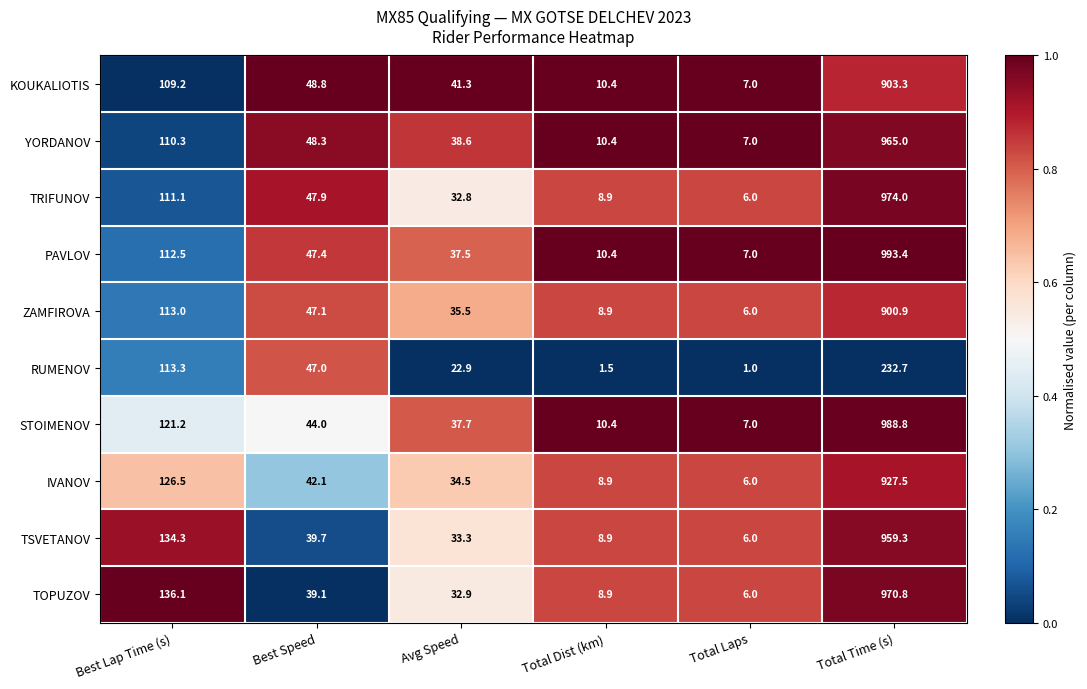

The TRIFUNOV series shows 1.3 at Total Laps. True or false?

False